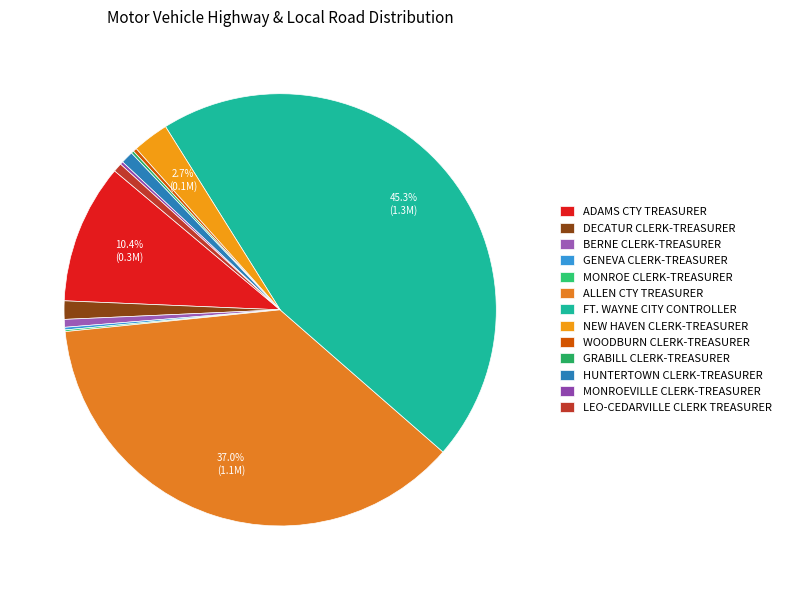

Is NEW HAVEN CLERK-TREASURER the majority of the pie?

No